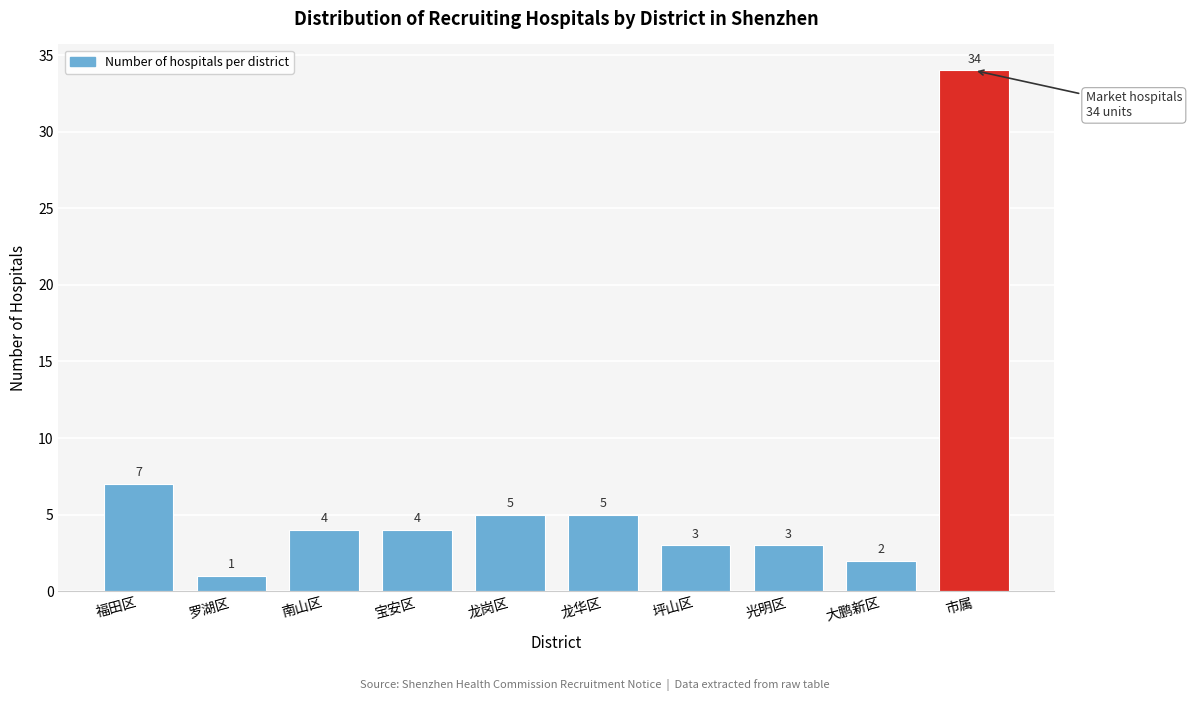

Reading left to right, extract all data points from this chart.

福田区=7	罗湖区=1	南山区=4	宝安区=4	龙岗区=5	龙华区=5	坪山区=3	光明区=3	大鹏新区=2	市属=34